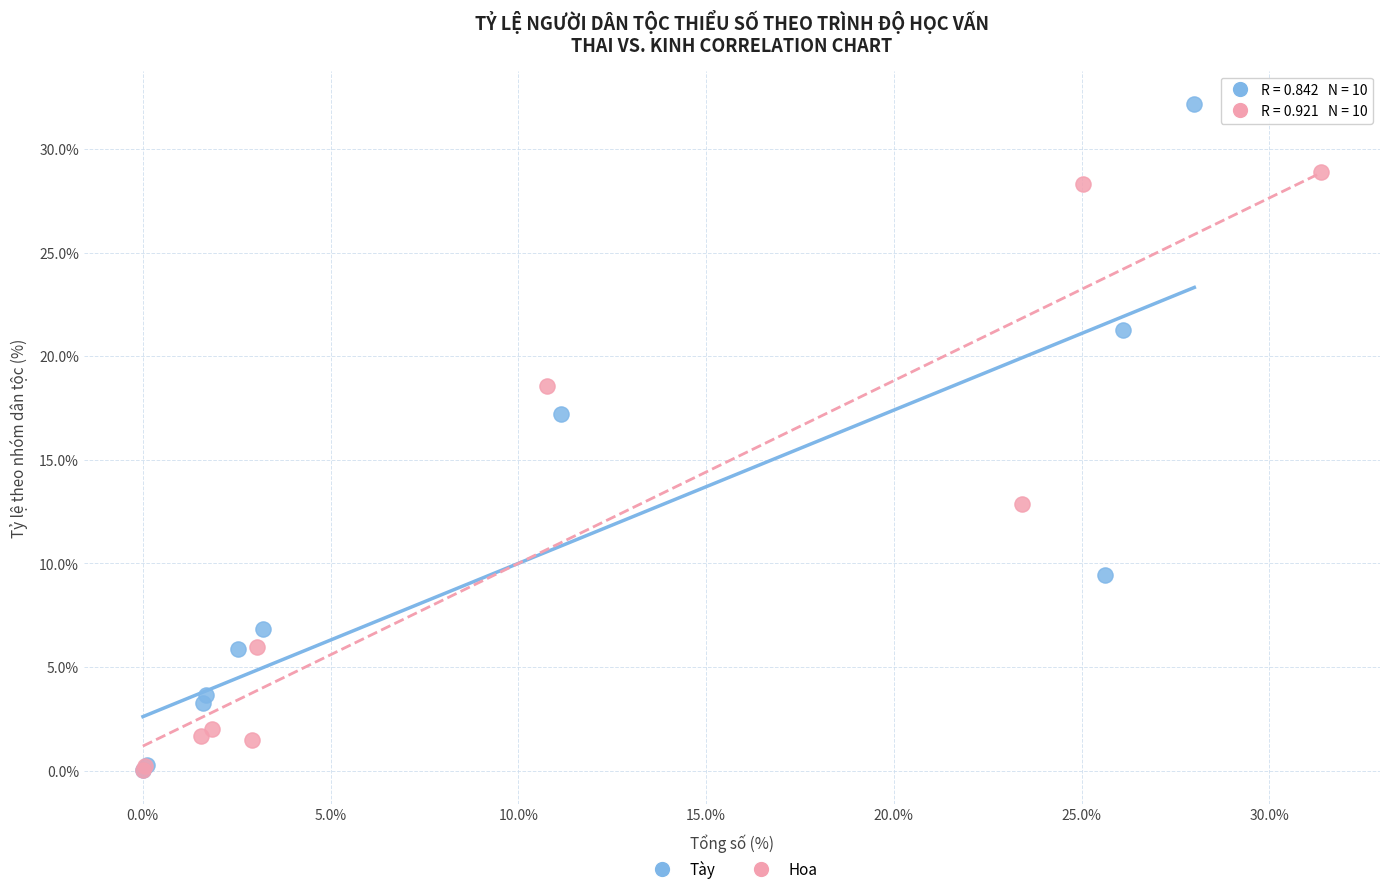

Which series has the widest spread of Y values?

Tày